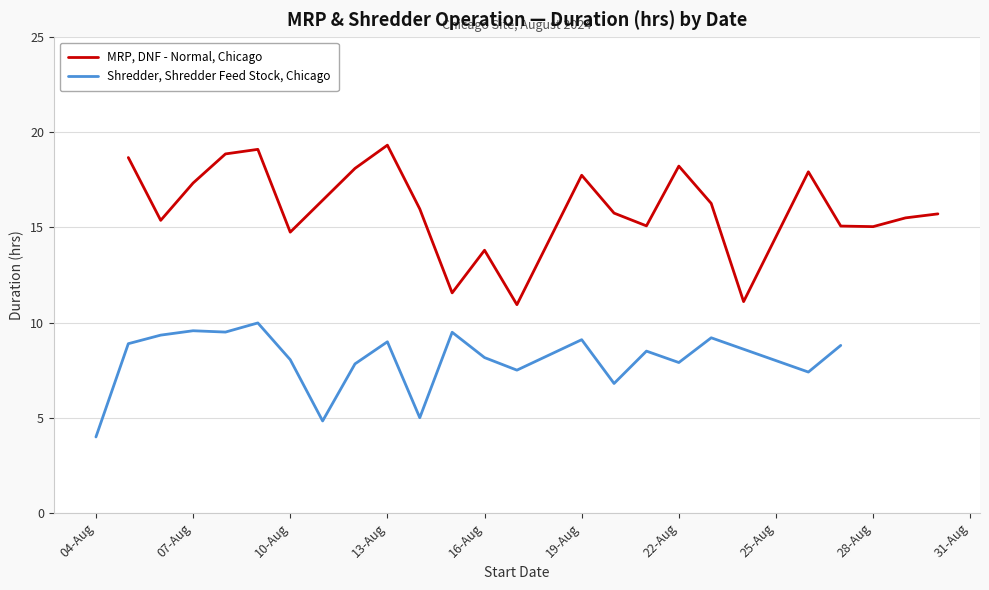

What is the minimum value for Shredder, Shredder Feed Stock, Chicago?

4.0